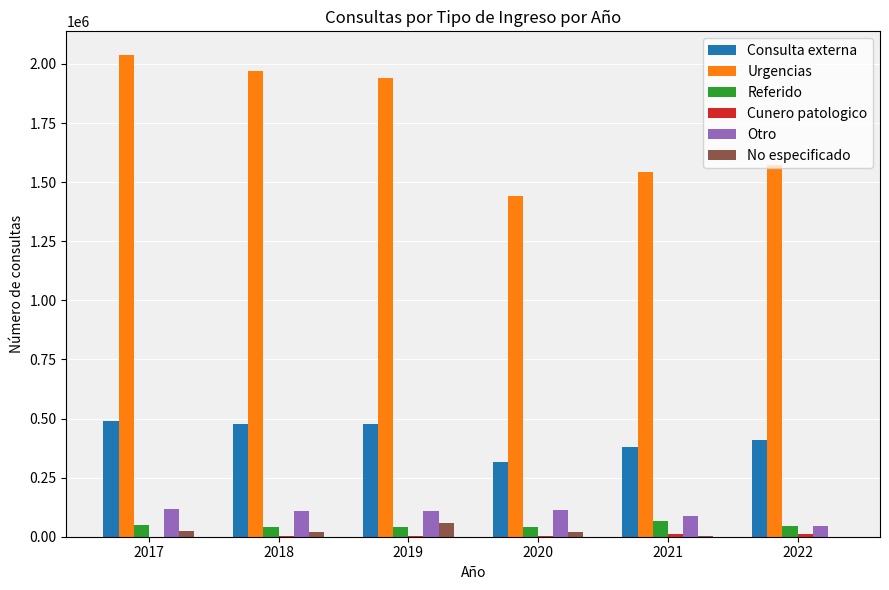

What is the sum of the Consulta externa values at 2020 and 2017?

807352